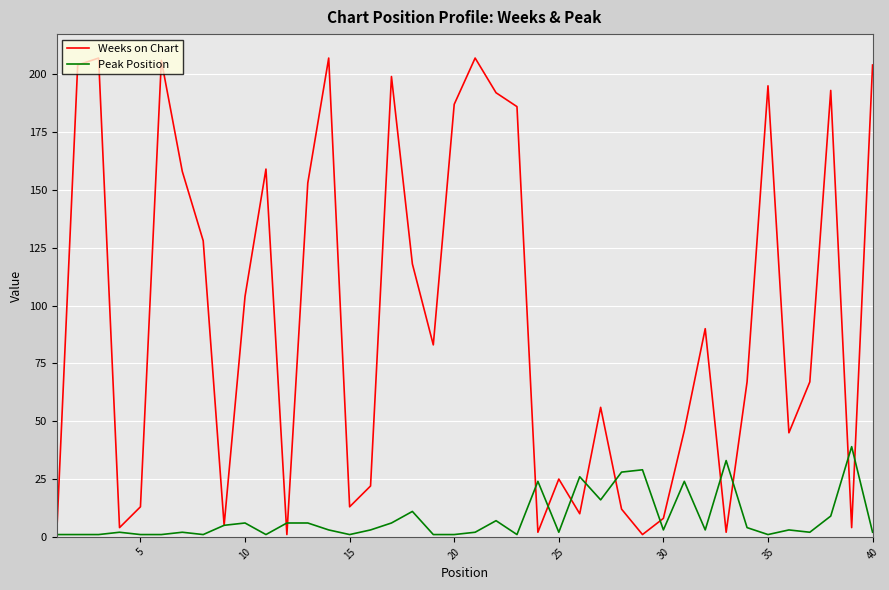

Which series has the widest spread of values?

Weeks on Chart